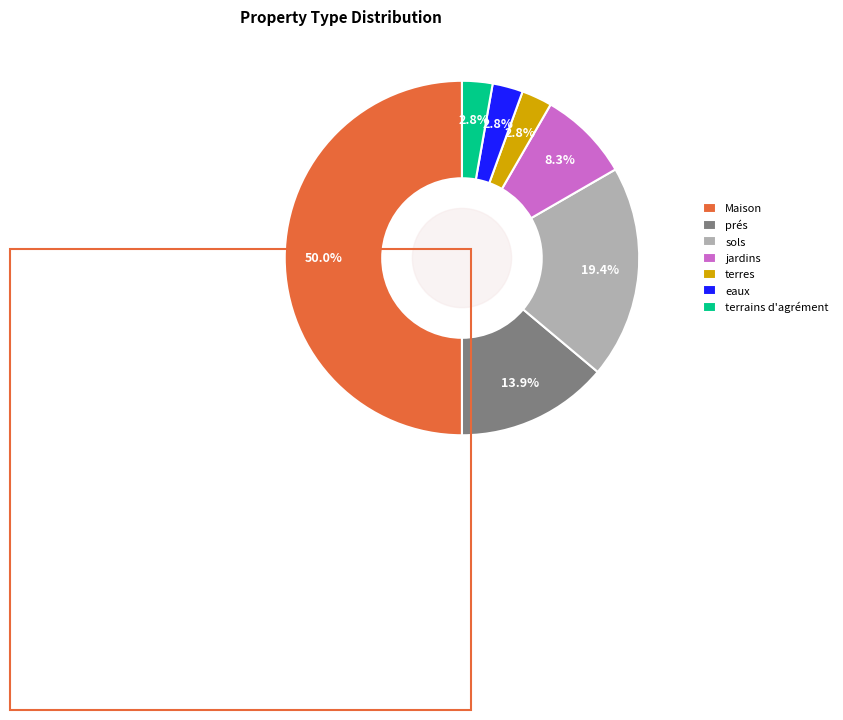

What is the largest slice in the pie chart?

Maison